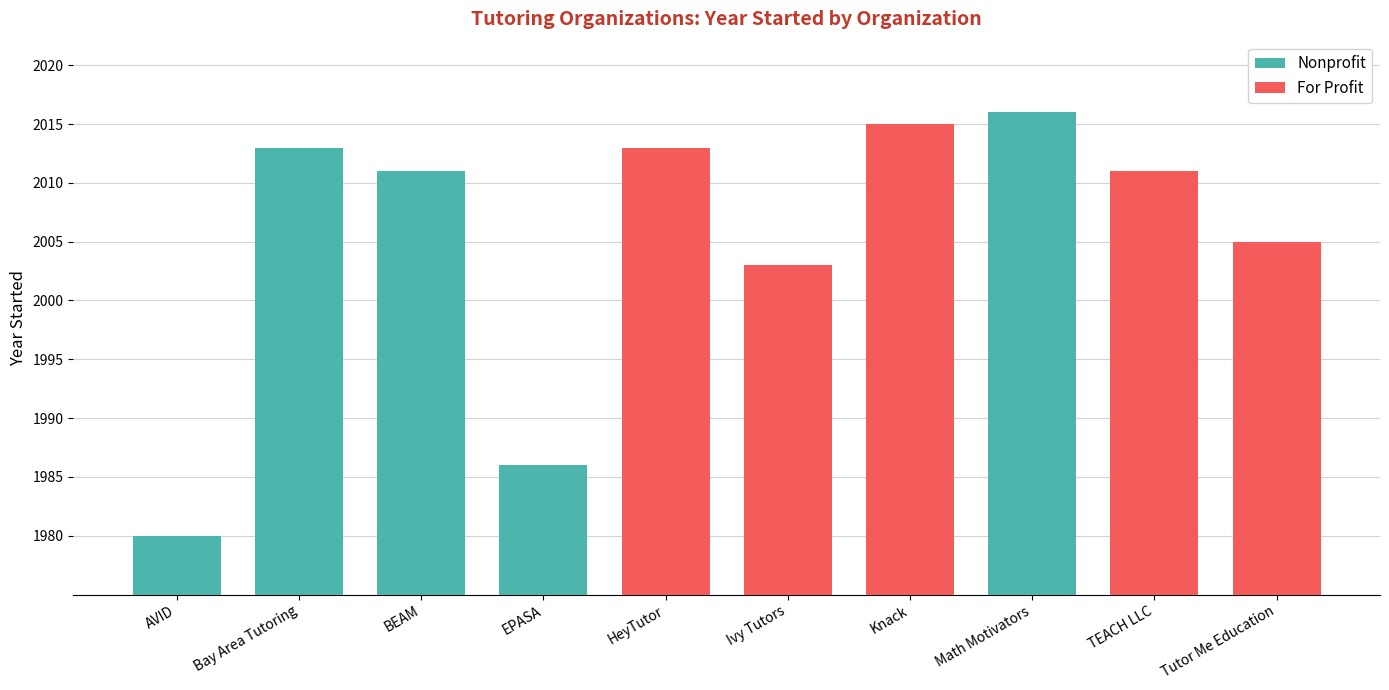

How many positive values does the For Profit series have?

5